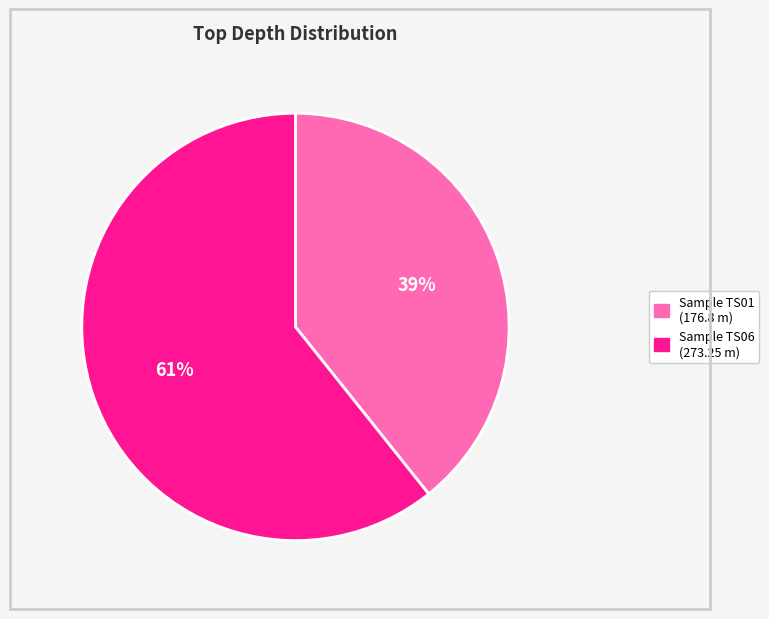

How many slices are in this pie chart?

2